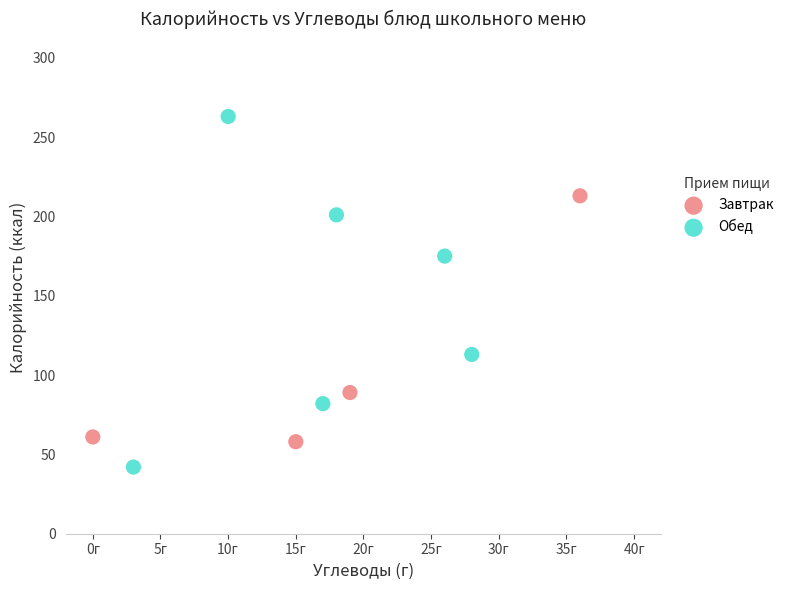

What are all the series names shown in the legend?

Завтрак, Обед